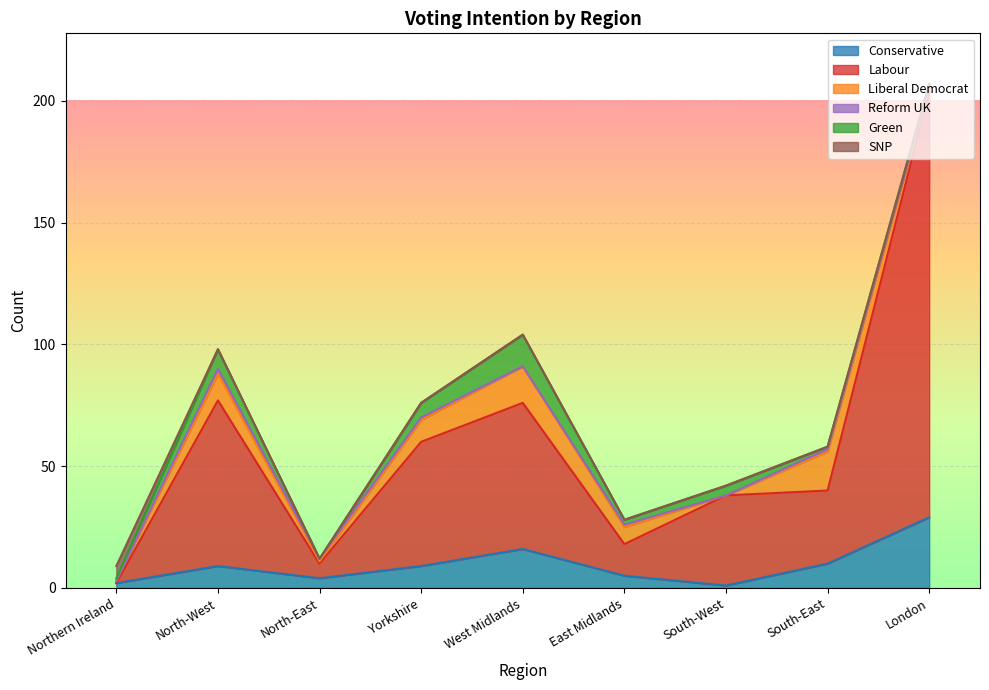

Which has a higher value, North-East or Northern Ireland?

North-East